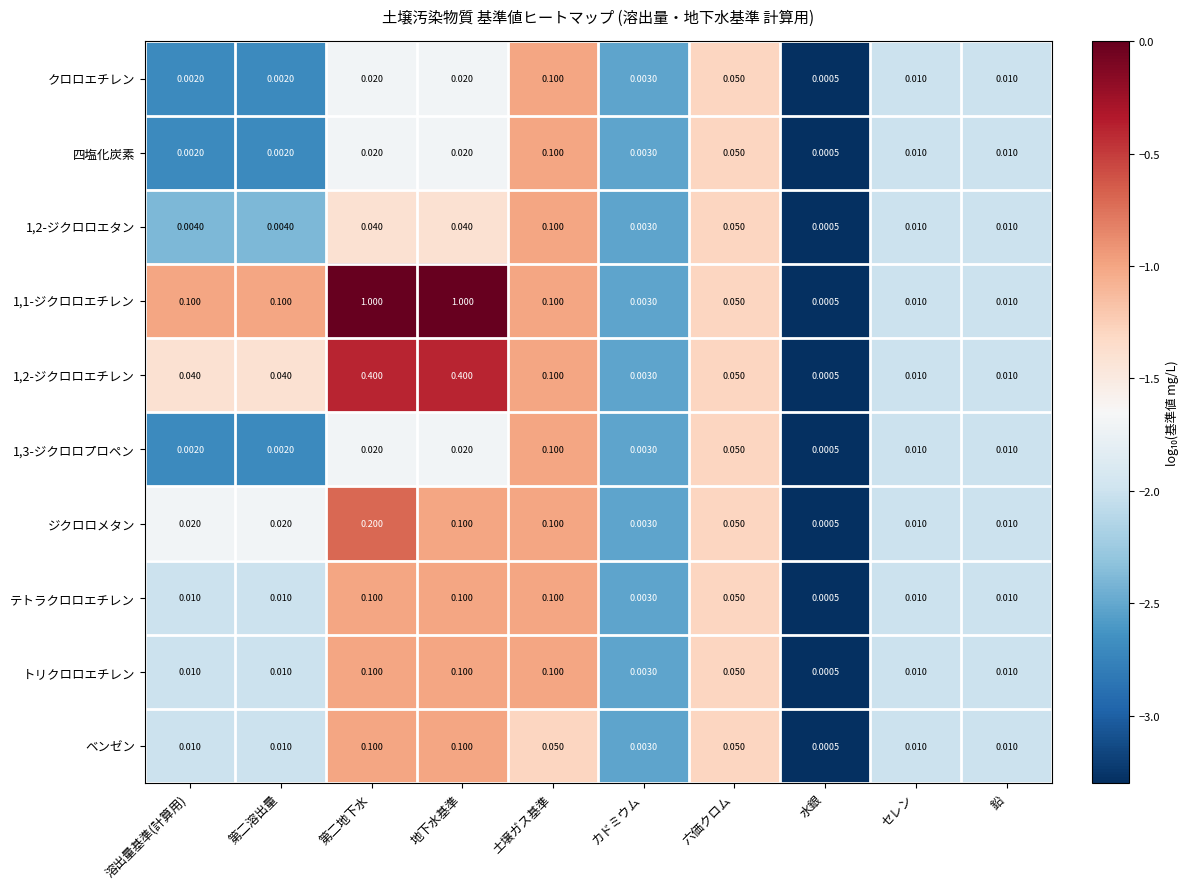

At which label is 1,1-ジクロロエチレン closest to 0?

水銀